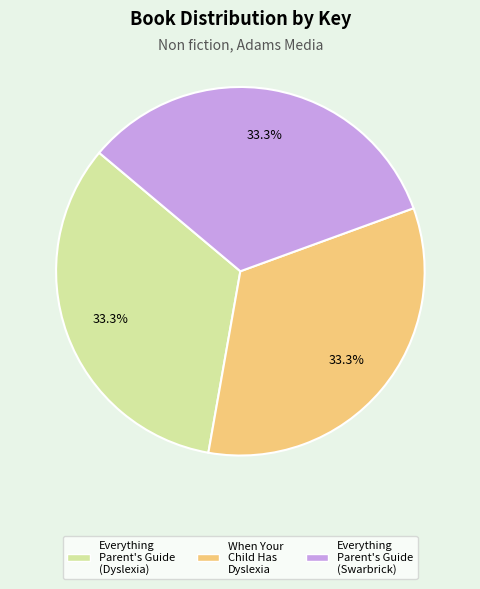

Does Everything Parent's Guide (Swarbrick) represent more than half of the total?

No